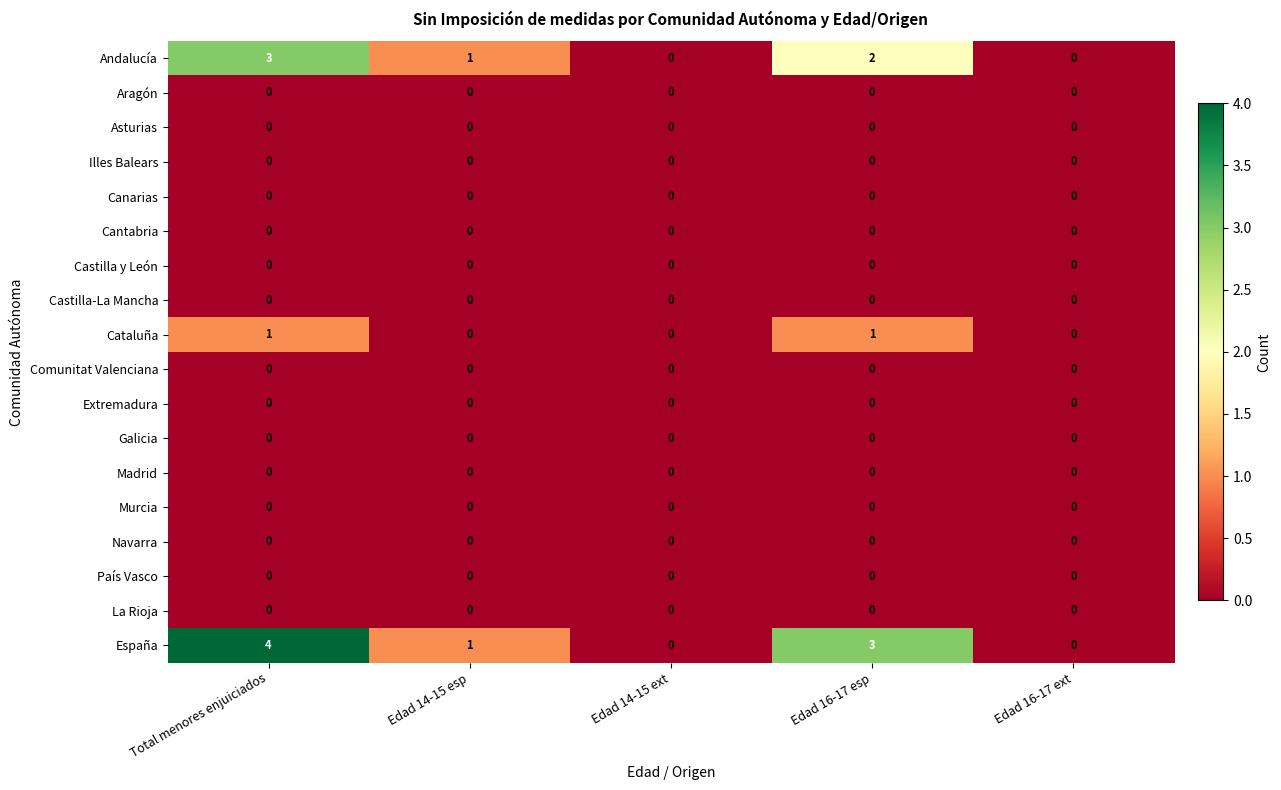

The value of Cataluña at Total menores enjuiciados is 2. True or false?

False